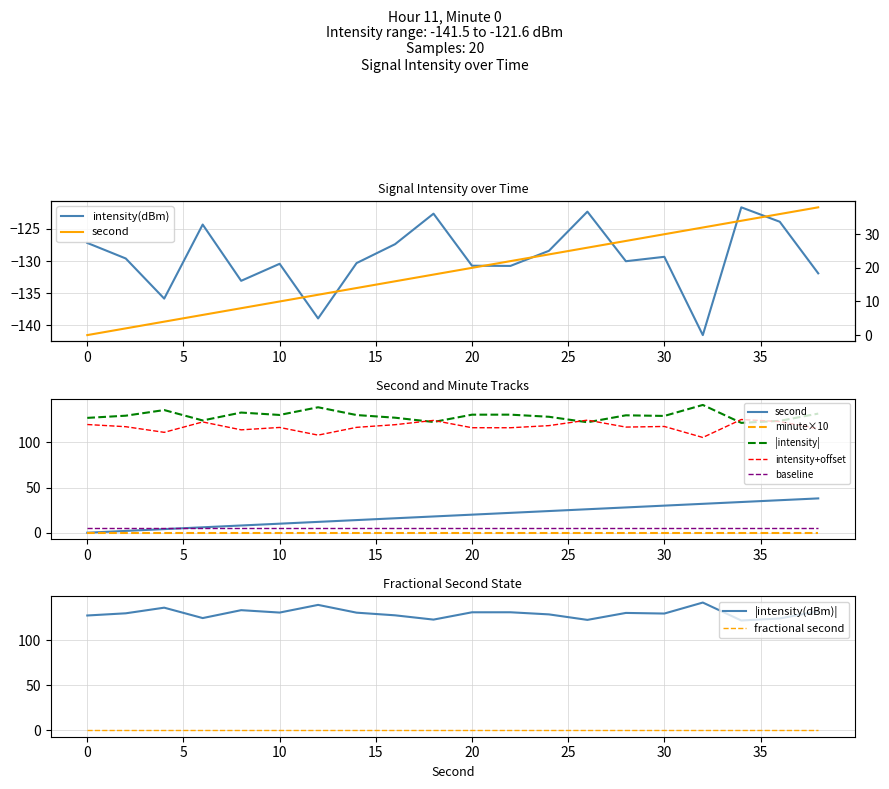

How many data points in second are above 20?

9